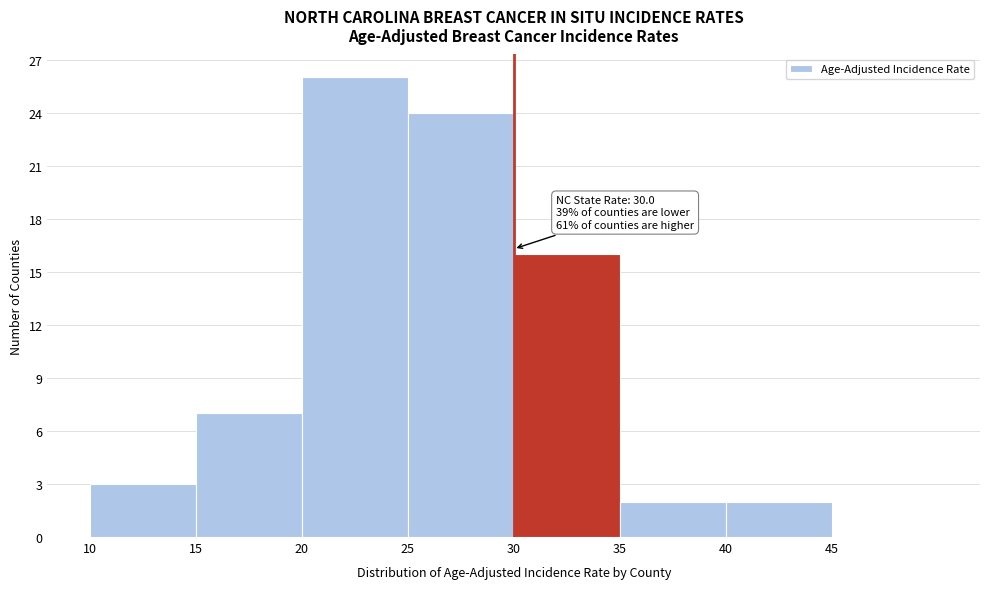

Which range on the x-axis has the tallest bar?

20 to 25